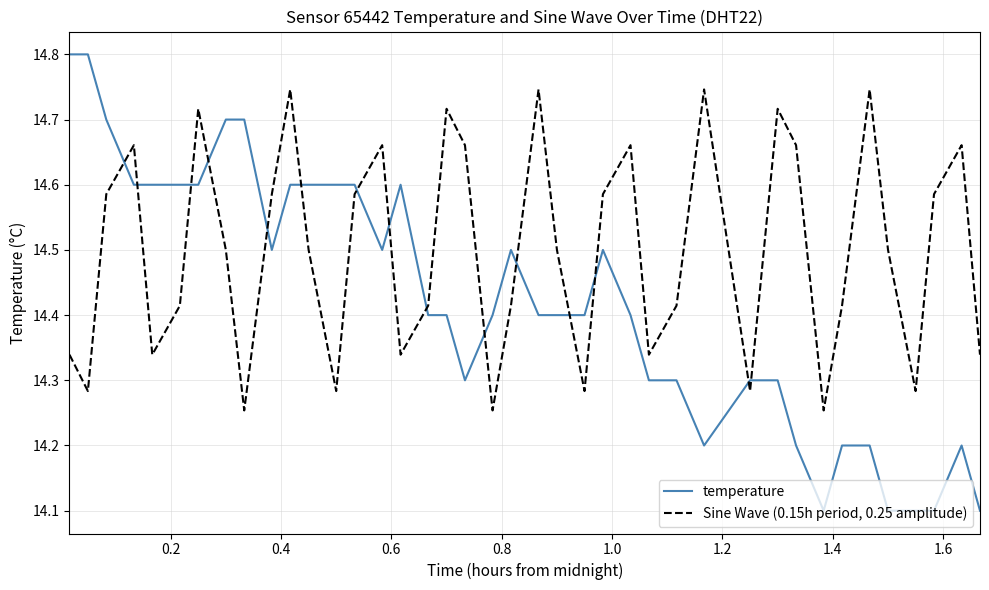

What is the maximum value shown in the chart?

14.8